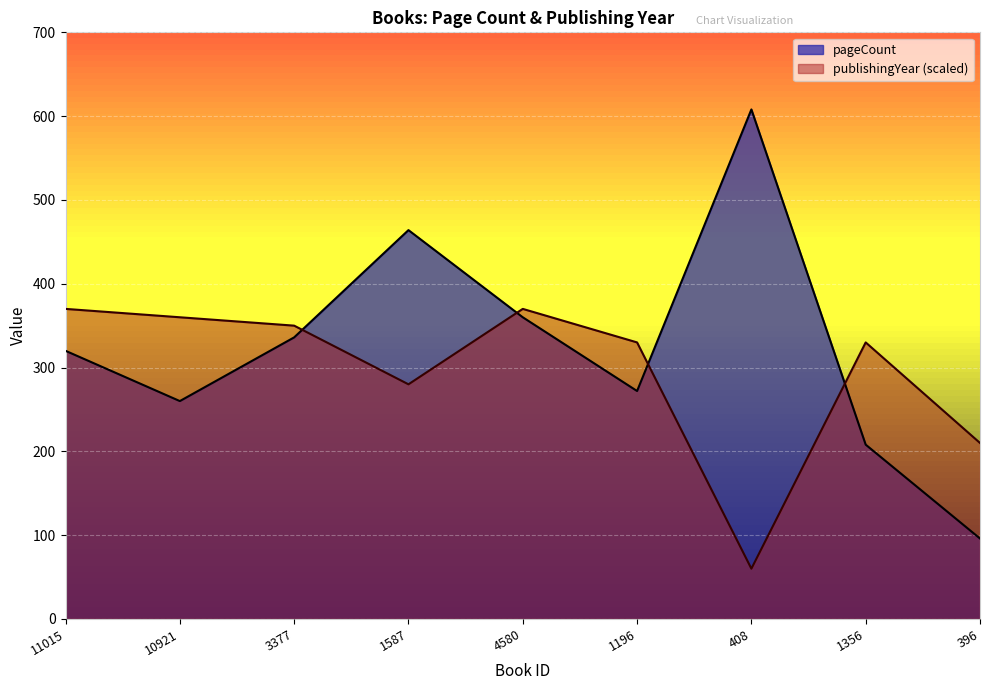

True or false: publishingYear and pageCount intersect in this chart.

True